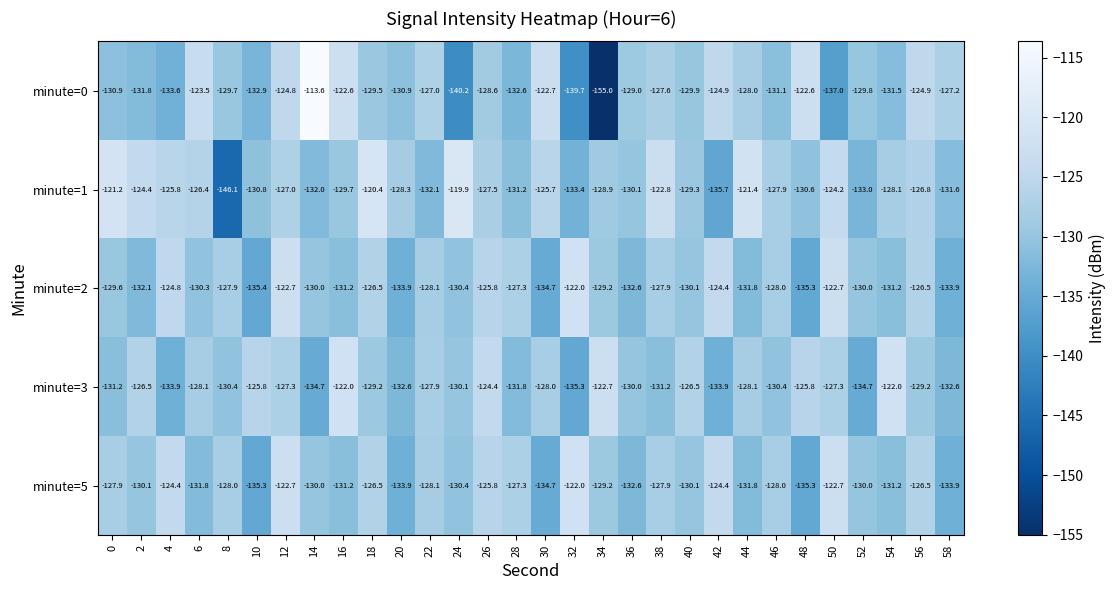

What is the spread (max minus min) of values at 42?

11.3